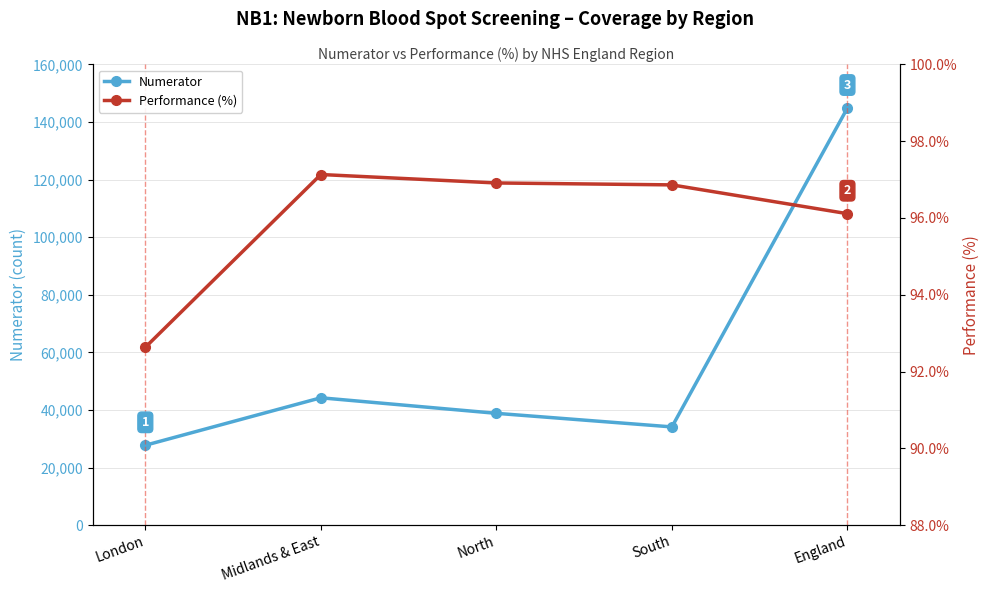

Reading right to left, extract all data points from this chart.

Numerator: England=144840.0	South=34096.0	North=38811.0	Midlands & East=44208.0	London=27725.0
Performance (%): England=96.1	South=96.9	North=96.9	Midlands & East=97.1	London=92.6